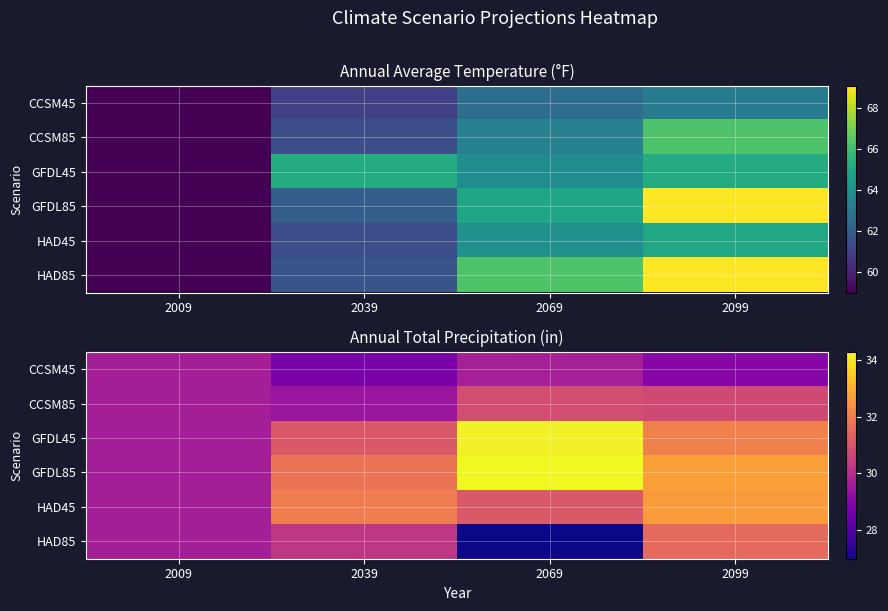

What is the minimum value shown in the chart?

27.0